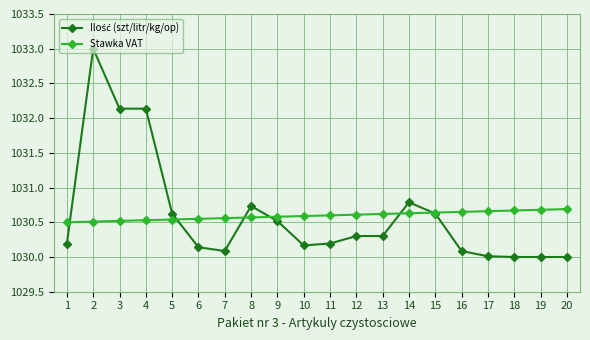

What is the difference between the Stawka VAT values at 11 and 18?

0.1